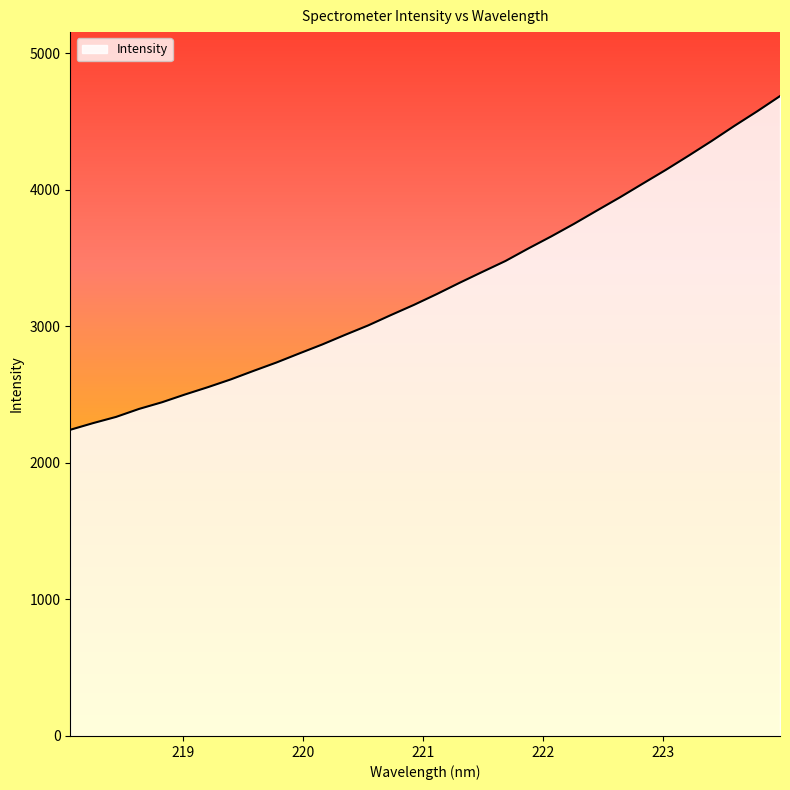

Reading right to left, transcribe all the data shown in this chart.

223.9802=4686.0	223.7895=4574.3	223.5987=4467.2	223.408=4356.0	223.2172=4249.2	223.0264=4144.9	222.8355=4045.0	222.6447=3944.5	222.4538=3848.2	222.263=3751.0	222.0721=3658.5	221.8812=3570.2	221.6902=3478.5	221.4993=3399.4	221.3083=3319.2	221.1174=3236.2	220.9264=3157.0	220.7354=3082.8	220.5444=3006.5	220.3533=2937.9	220.1623=2867.3	219.9712=2801.8	219.7801=2735.1	219.589=2673.9	219.3979=2611.0	219.2067=2554.1	219.0156=2500.5	218.8244=2443.8	218.6332=2395.1	218.442=2336.7	218.2508=2291.4	218.0596=2242.4